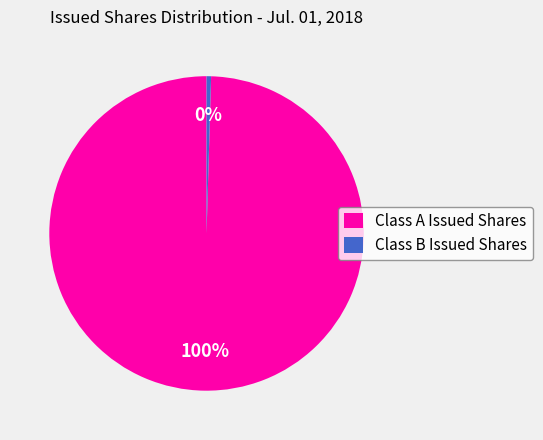

Approximately how many times larger is the value at Class A Issued Shares compared to Class B Issued Shares?

215.3